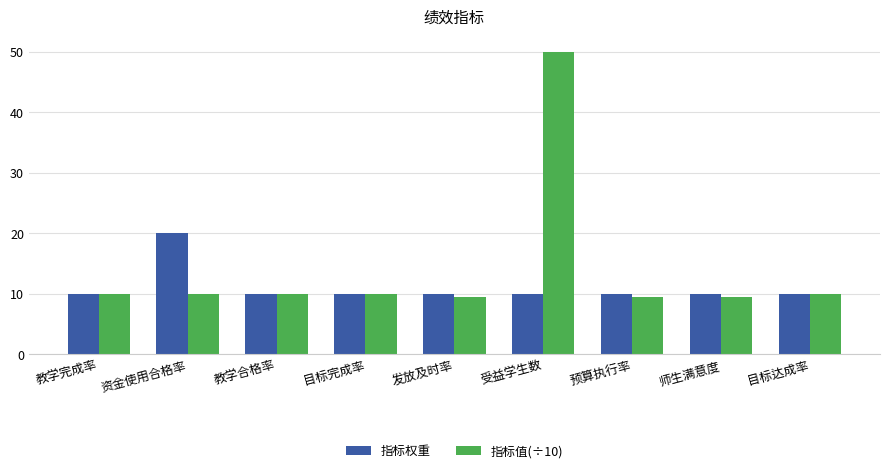

At which category is the sum across all series the highest?

受益学生数